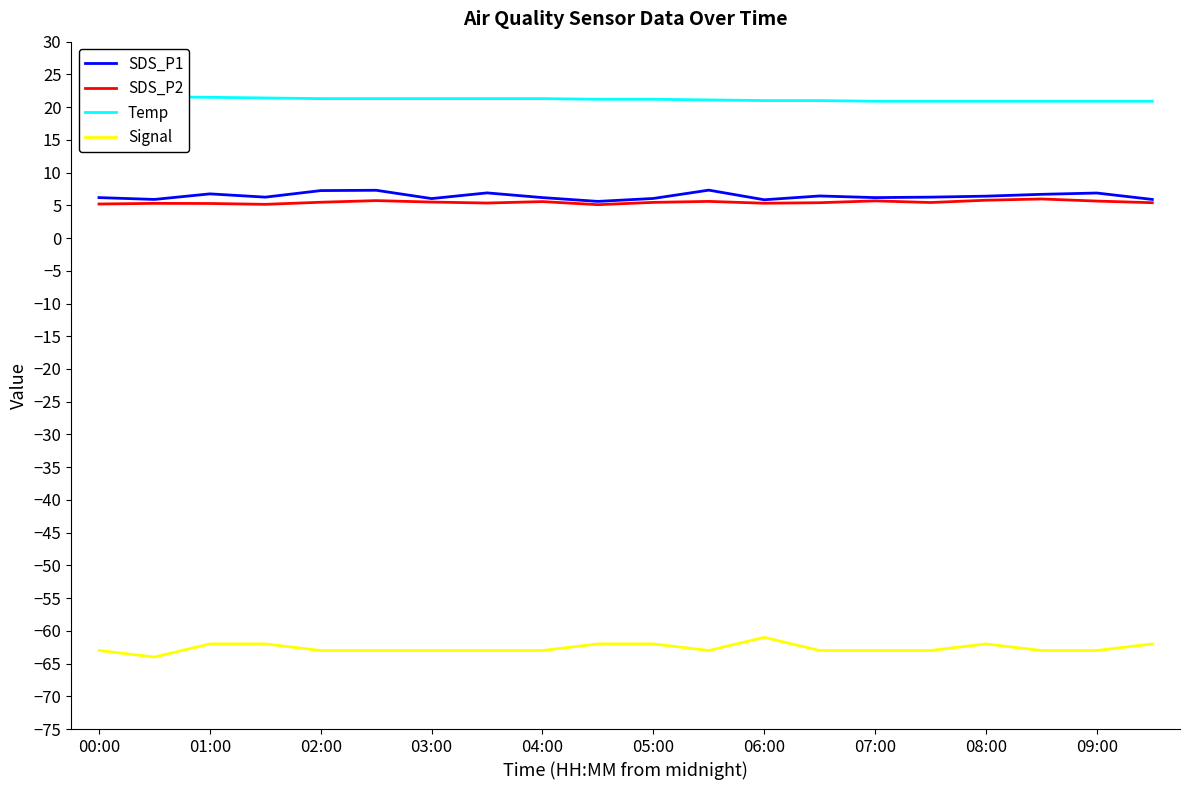

What is the lowest value of the SDS_P1 series?

5.6